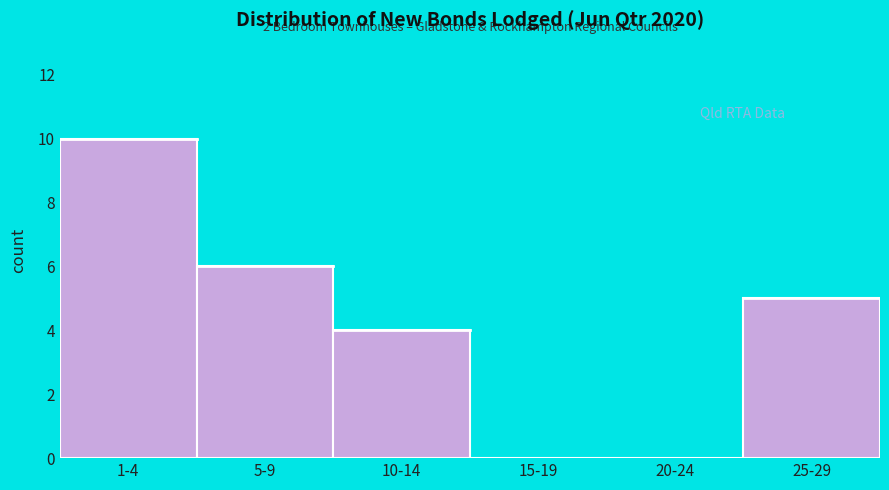

Reading left to right, extract all data points from this chart.

1-4=10	5-9=6	10-14=4	15-19=0	20-24=0	25-29=5